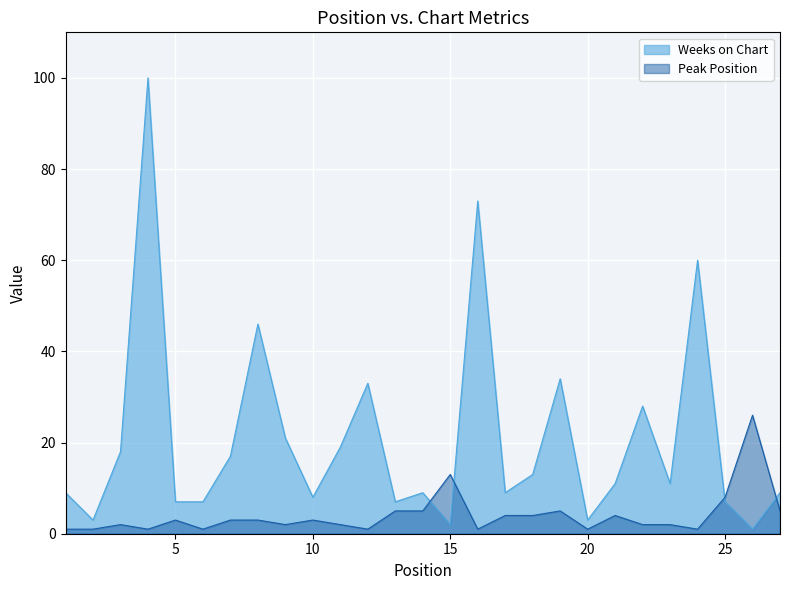

What is the sum of the Weeks on Chart values at 8 and 17?

55